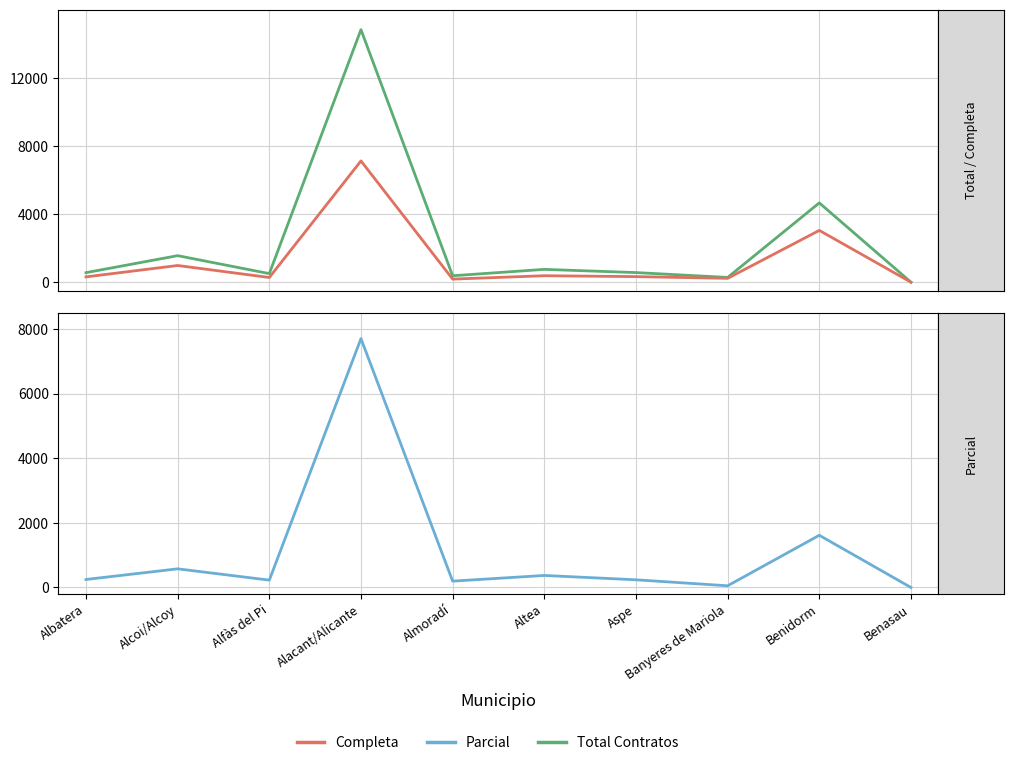

Between Almoradí and Altea, which series saw the biggest shift?

Total Contratos